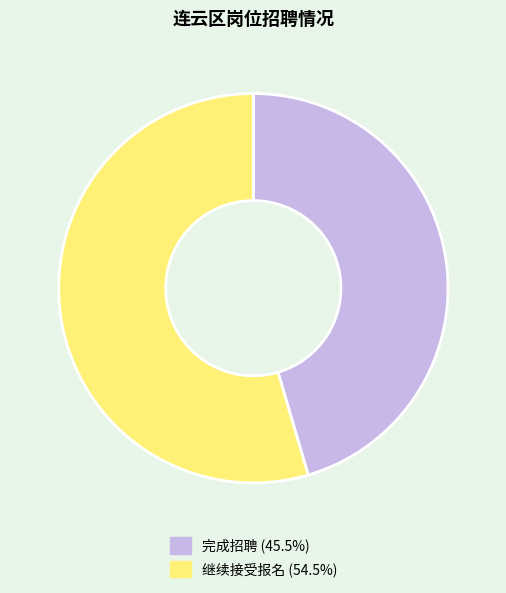

Is there a majority slice in this chart?

Yes